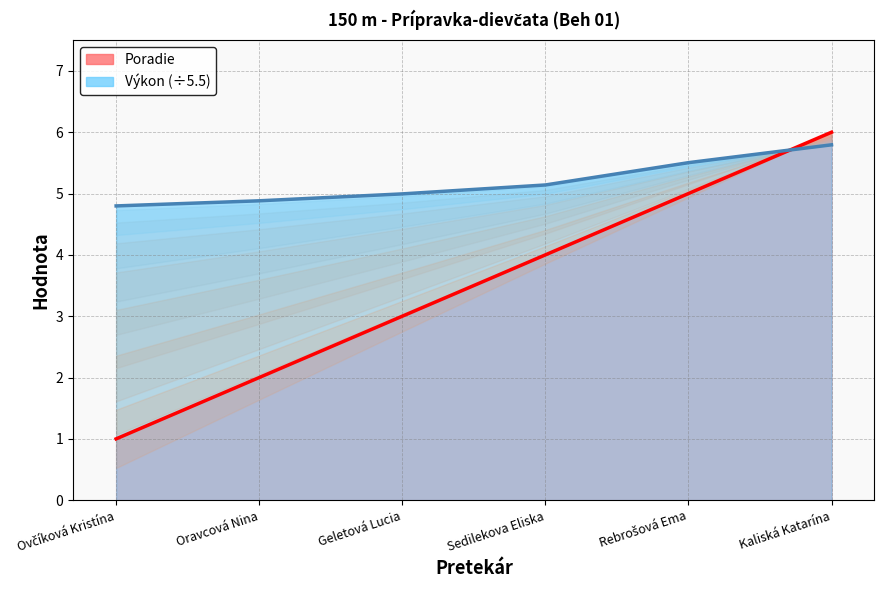

What is the sum of the Poradie values at Geletová Lucia and Kaliská Katarína?

9.0